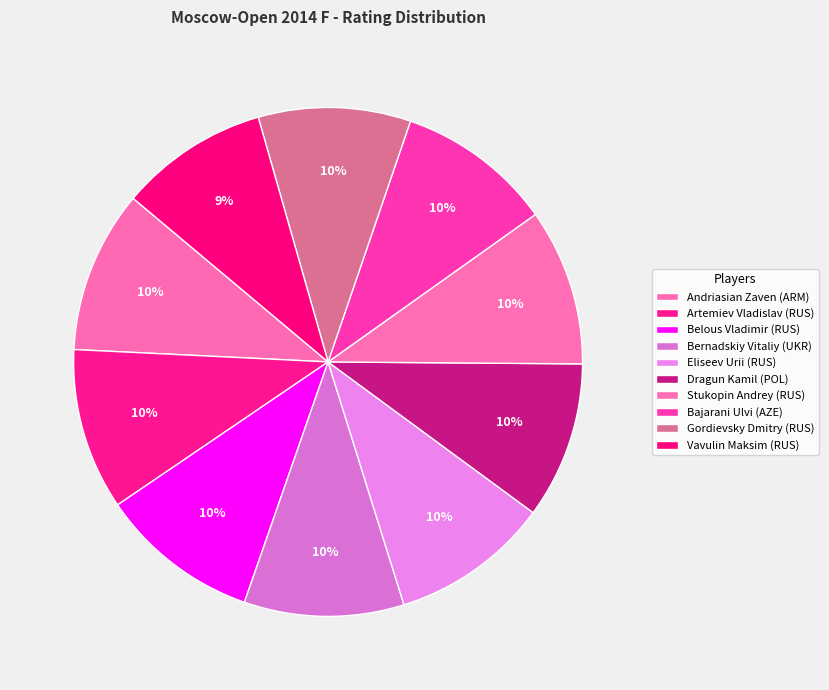

Is it true that Vavulin Maksim (RUS) is 9% of the pie?

True